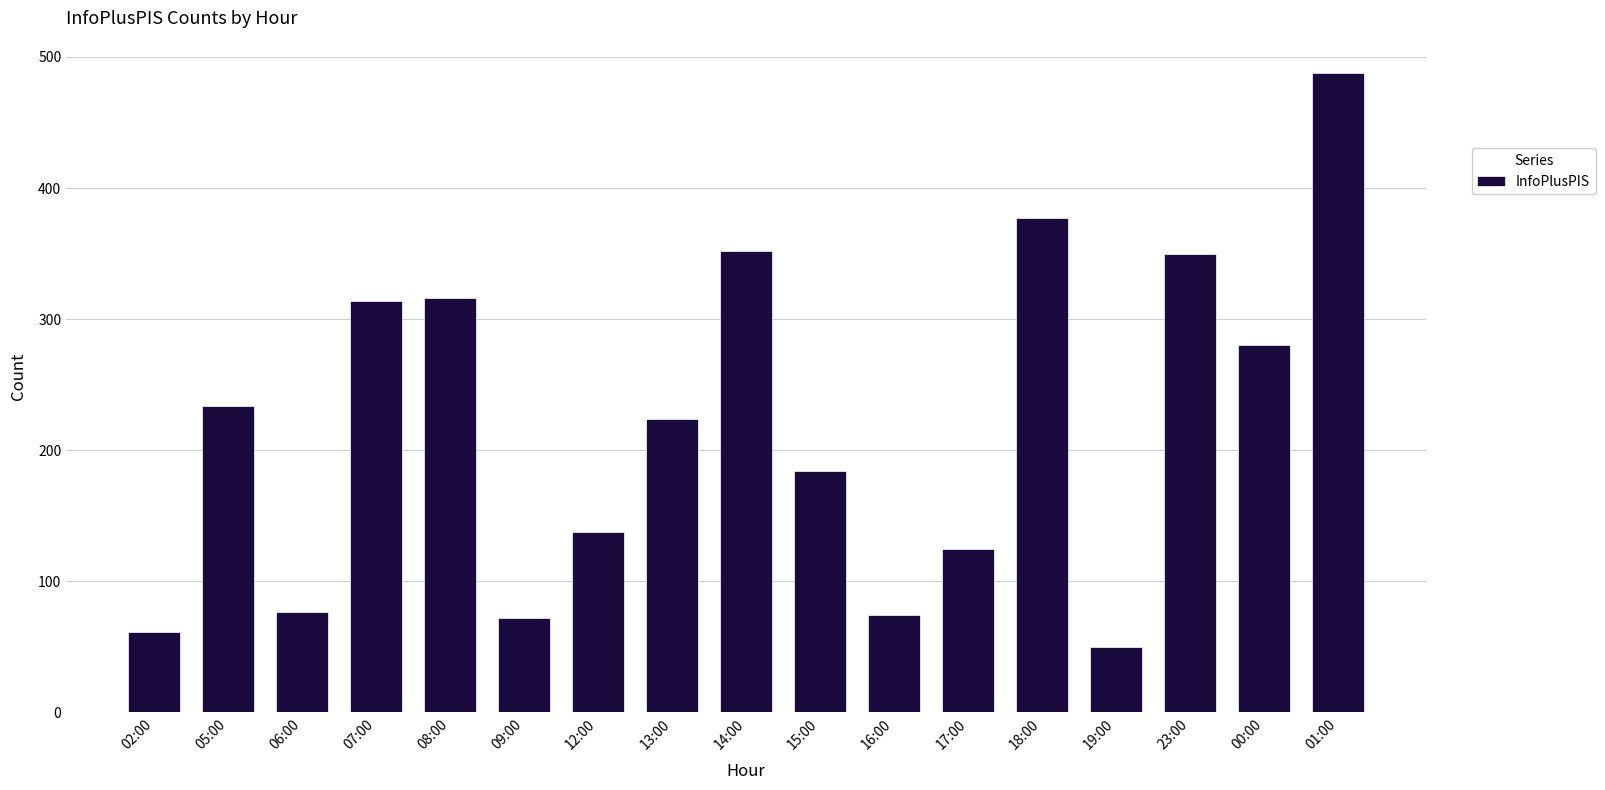

What is the sum of the values at 19:00 and 16:00?

124